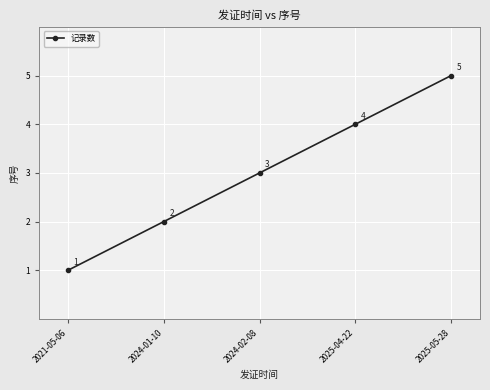

What is the change in value from 2025-04-22 to 2025-05-28?

+1